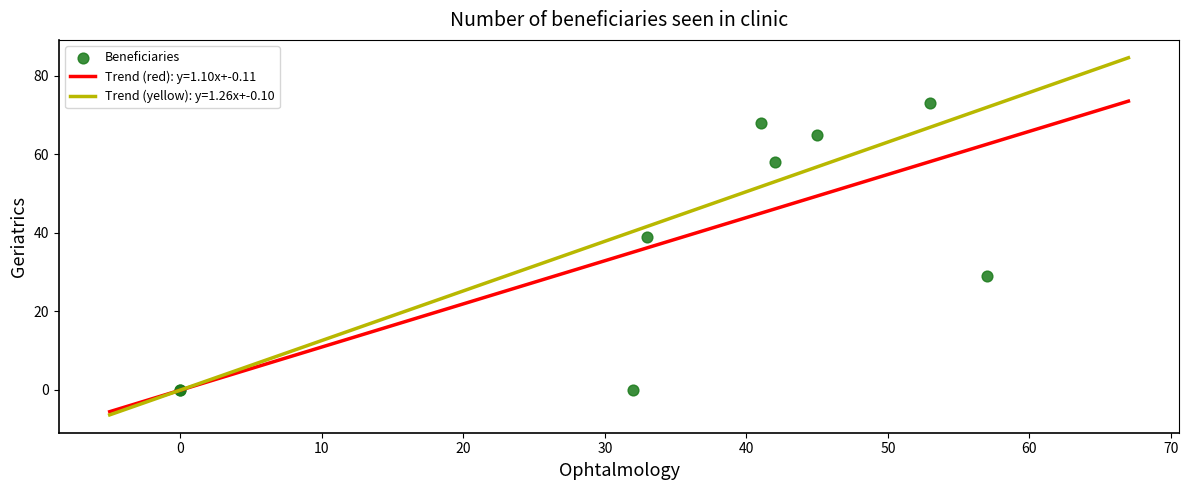

What Y value in the scatter plot is closest to 36?

39